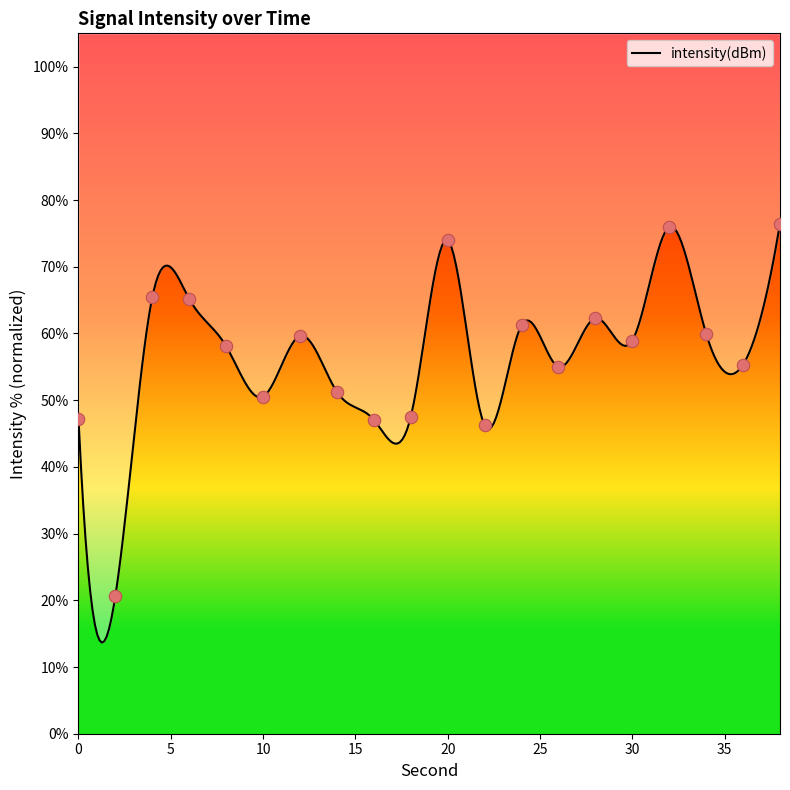

What is the ratio of the value at 34 to the value at 22?

1.3